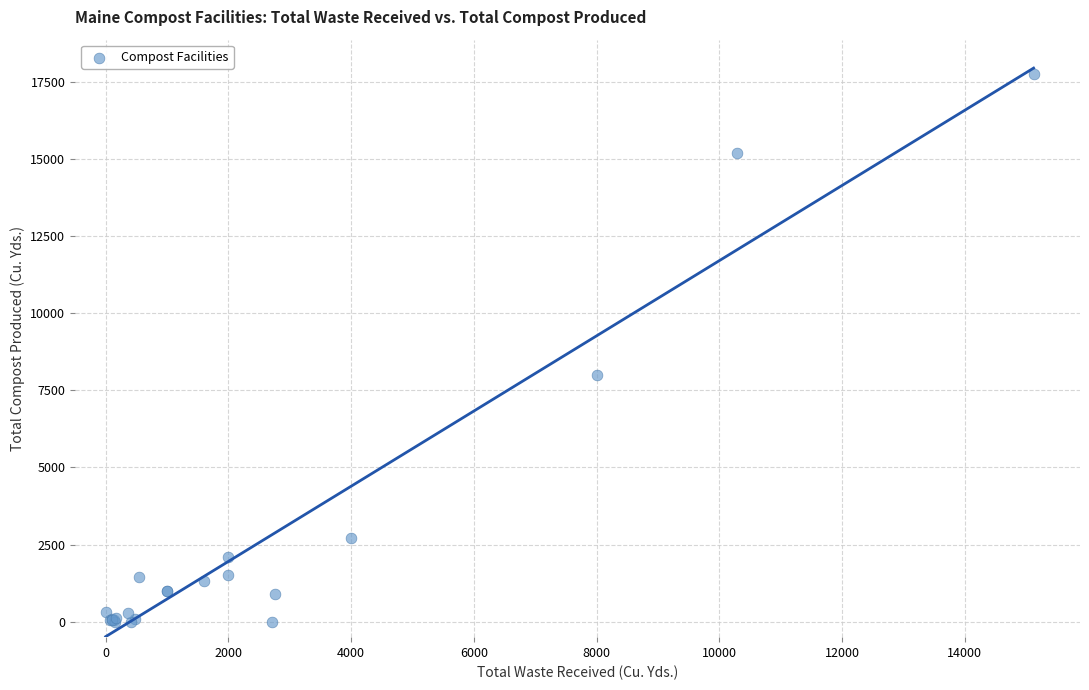

What Y value in the scatter plot is closest to 8866?

8000